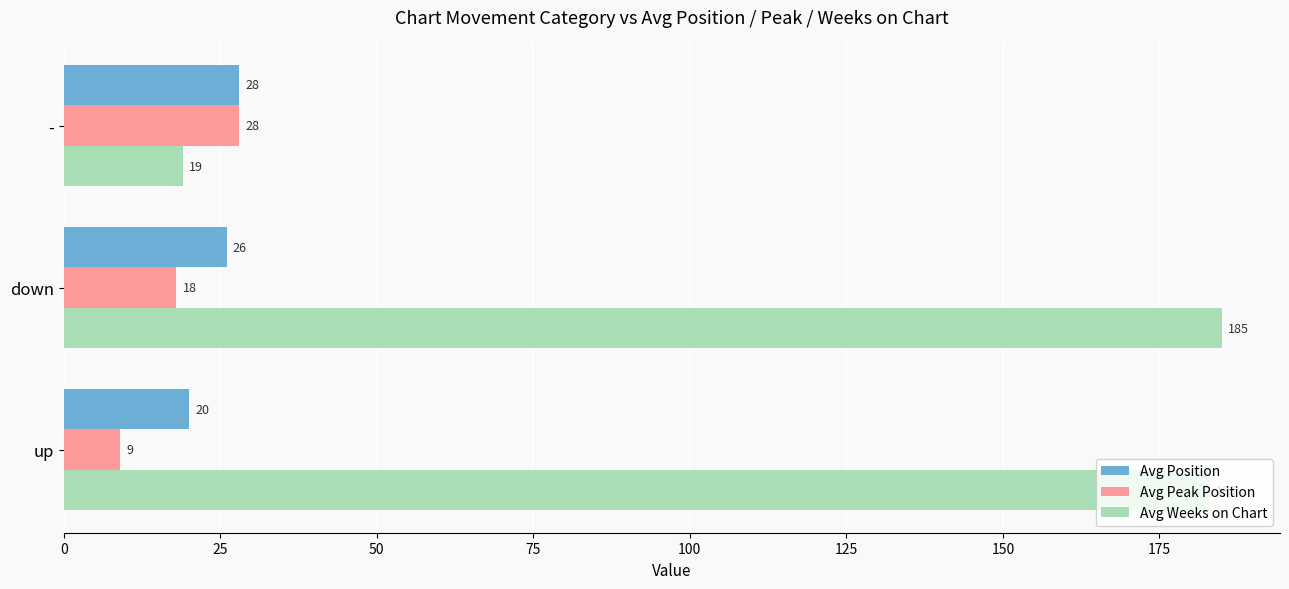

Rank the categories by Avg Position value from highest to lowest.

-, down, up